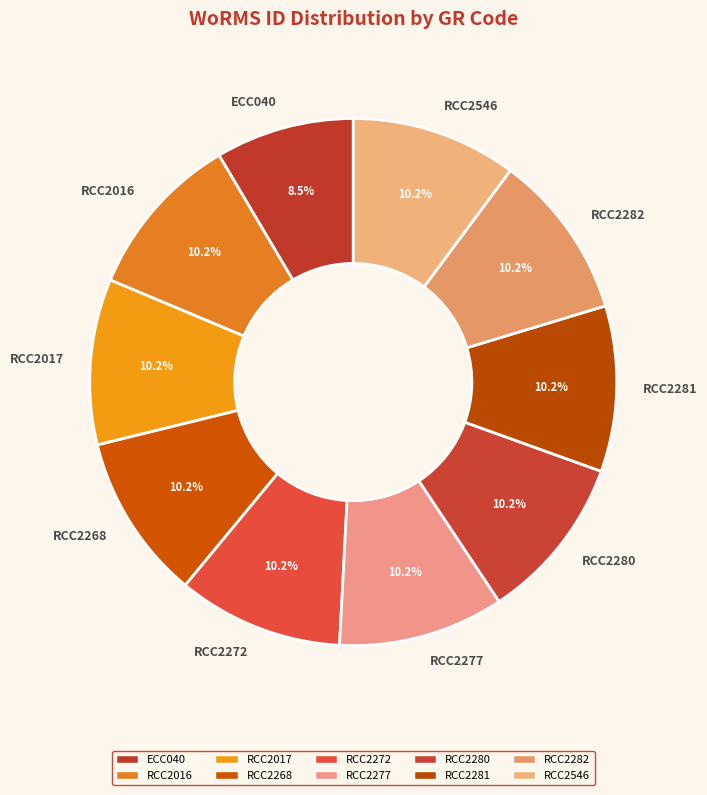

Combined, what portion of the pie is RCC2280 and RCC2546?

20.3%